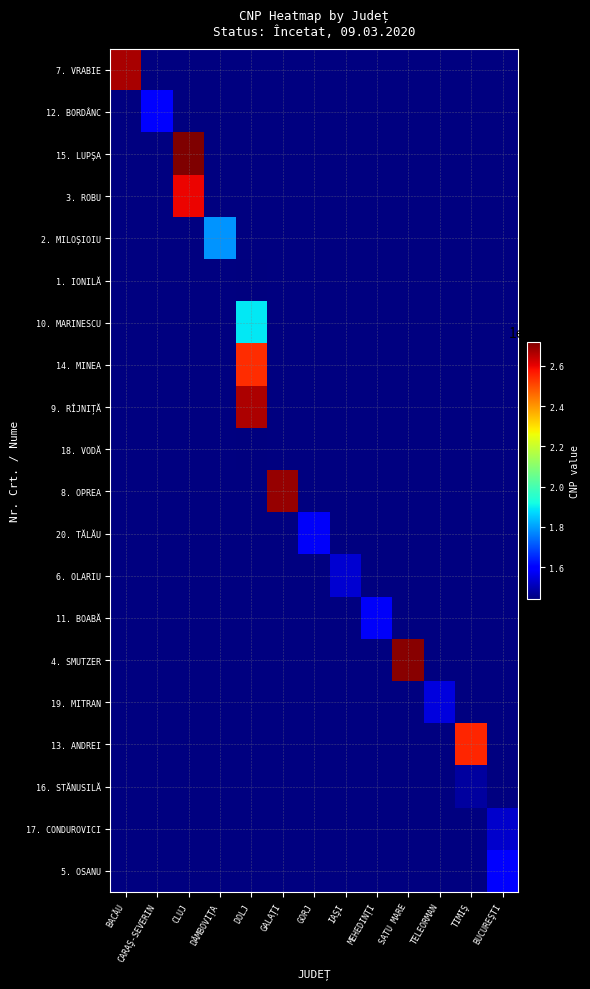

Is the value of 20. TĂLĂU at SATU MARE greater than the value of 14. MINEA at BUCUREŞTI?

No